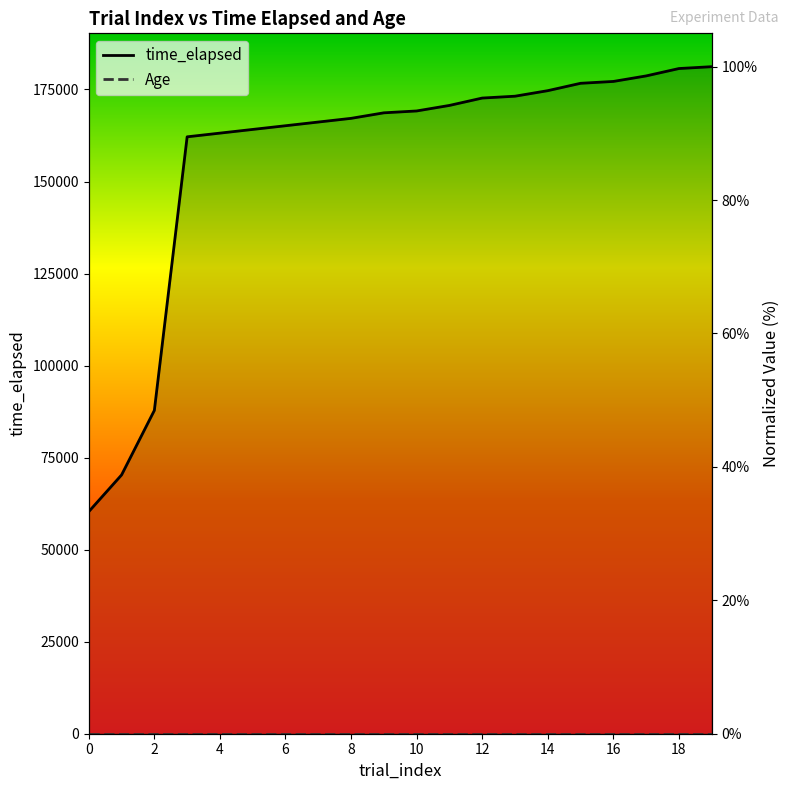

Rank the categories by value from highest to lowest.

19, 18, 17, 16, 15, 14, 13, 12, 11, 10, 9, 8, 7, 6, 5, 4, 3, 2, 1, 0